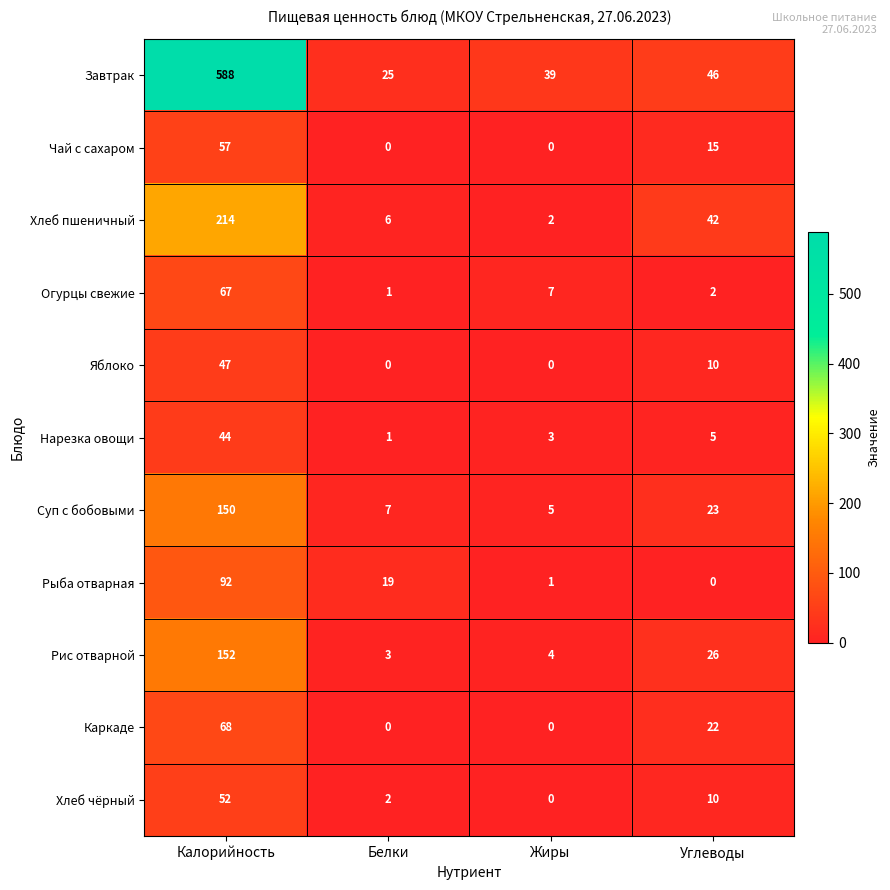

At which category is the sum across all series the highest?

Калорийность